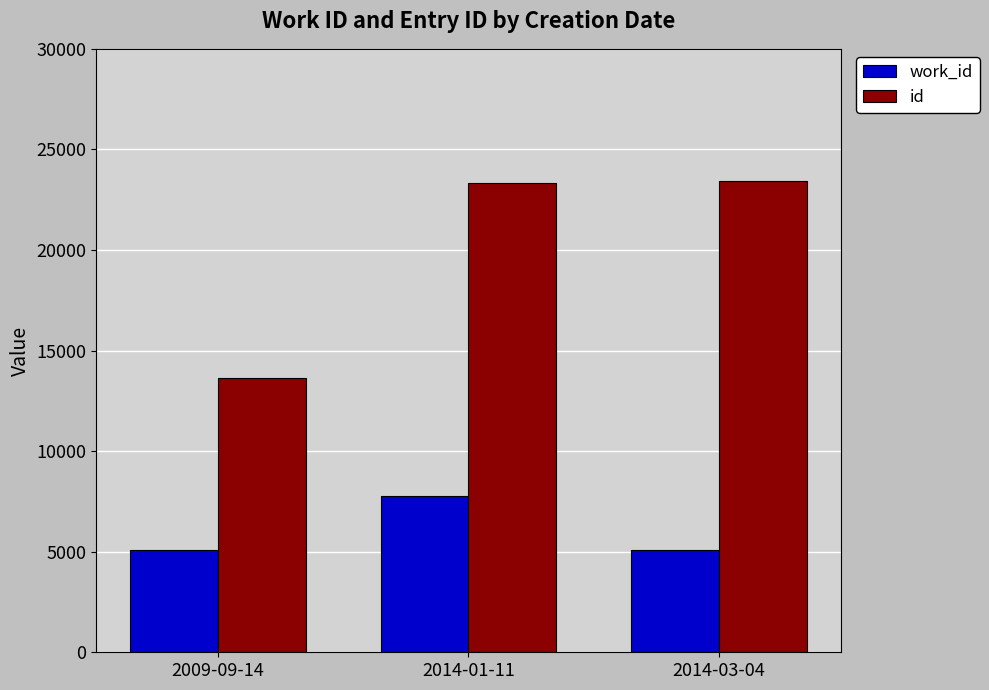

Is it true that work_id equals 2968 at 2009-09-14?

False